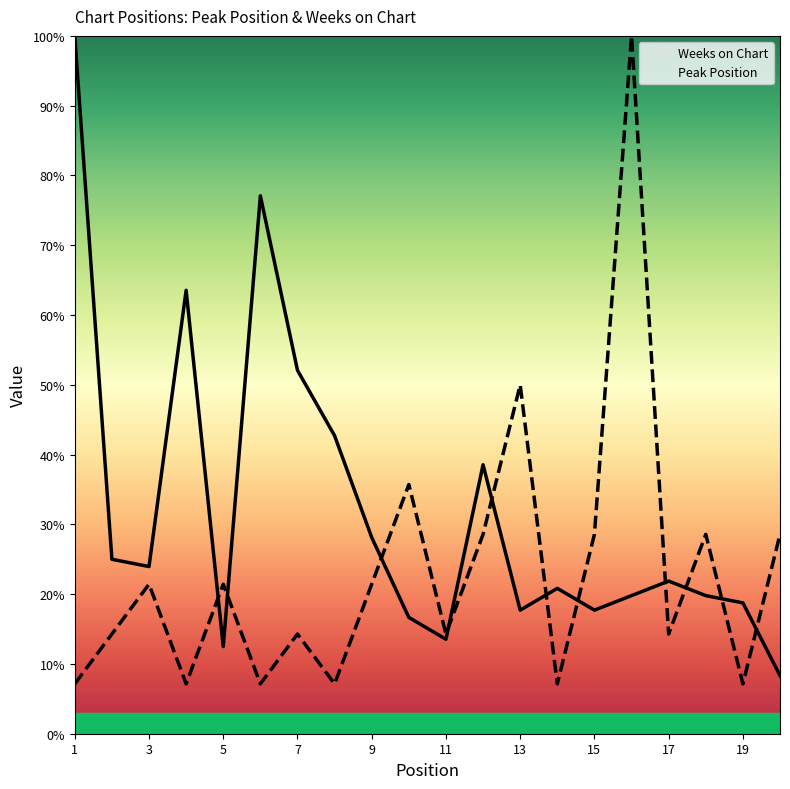

At how many categories does at least one series exceed 35?

9